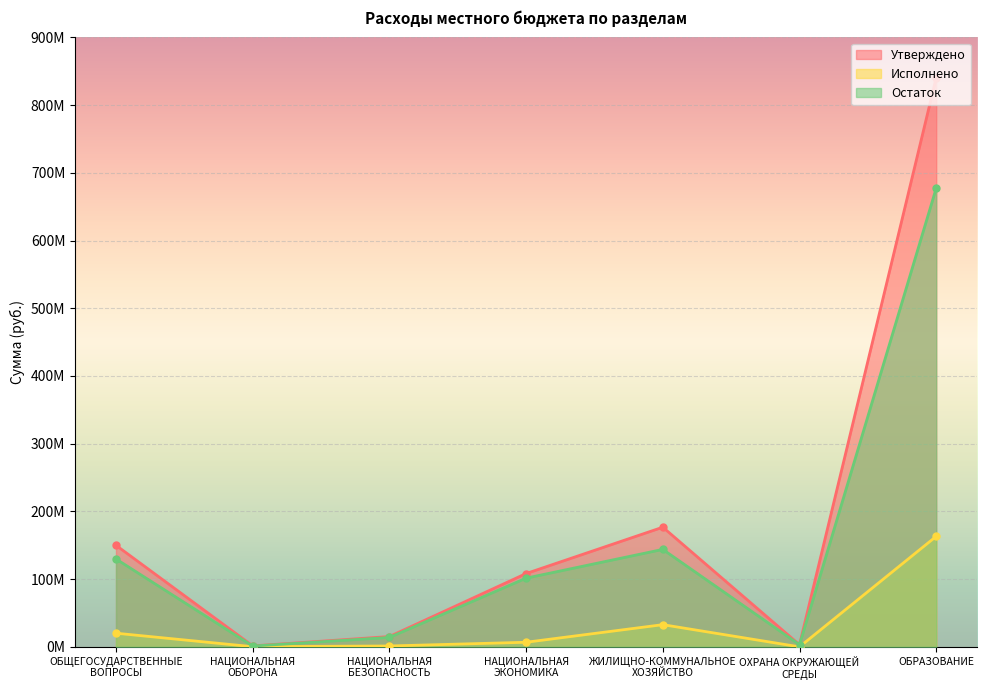

List the series in order of their overall mean, lowest first.

Исполнено, Остаток, Утверждено